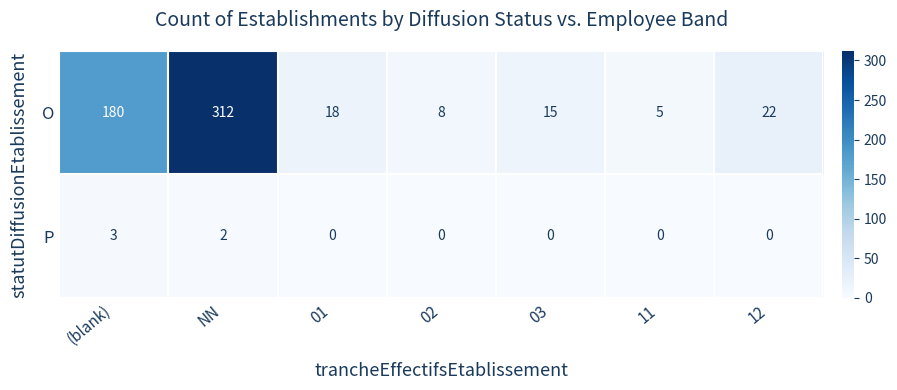

Rank the series at 03 from highest to lowest value.

O, P